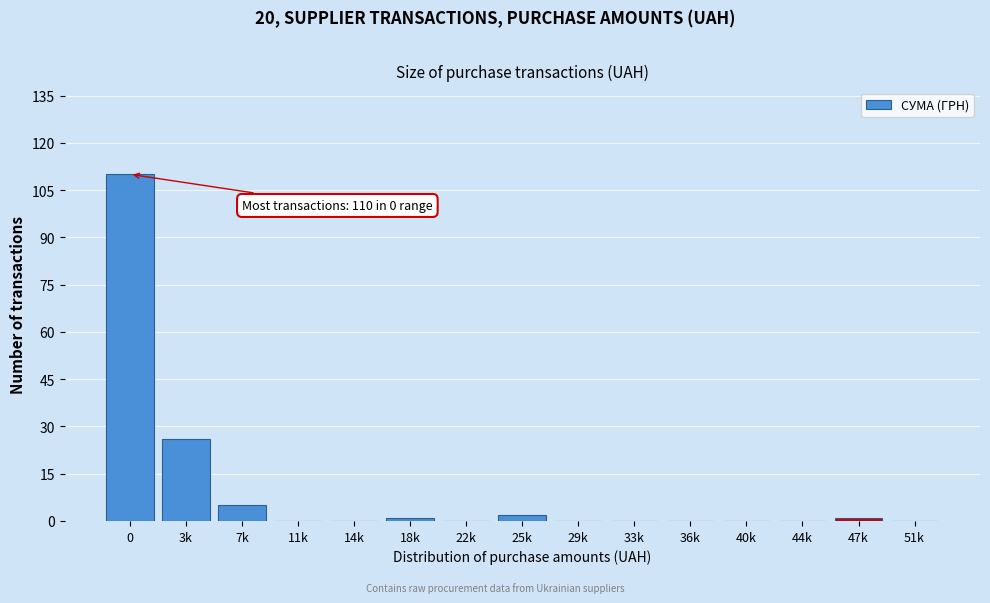

Reading left to right, transcribe all the data shown in this chart.

0=110	3k=26	7k=5	11k=0	14k=0	18k=1	22k=0	25k=2	29k=0	33k=0	36k=0	40k=0	44k=0	47k=1	51k=0